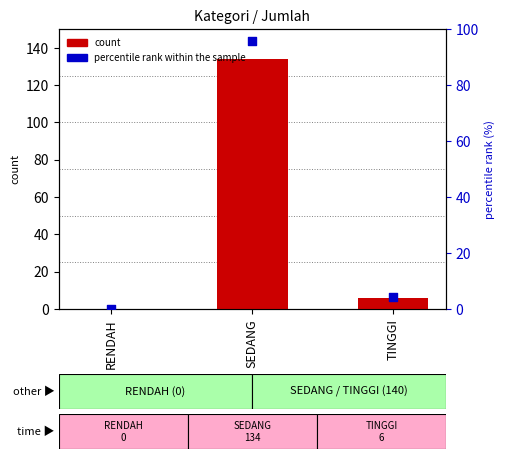

At how many categories does at least one series exceed 107?

1